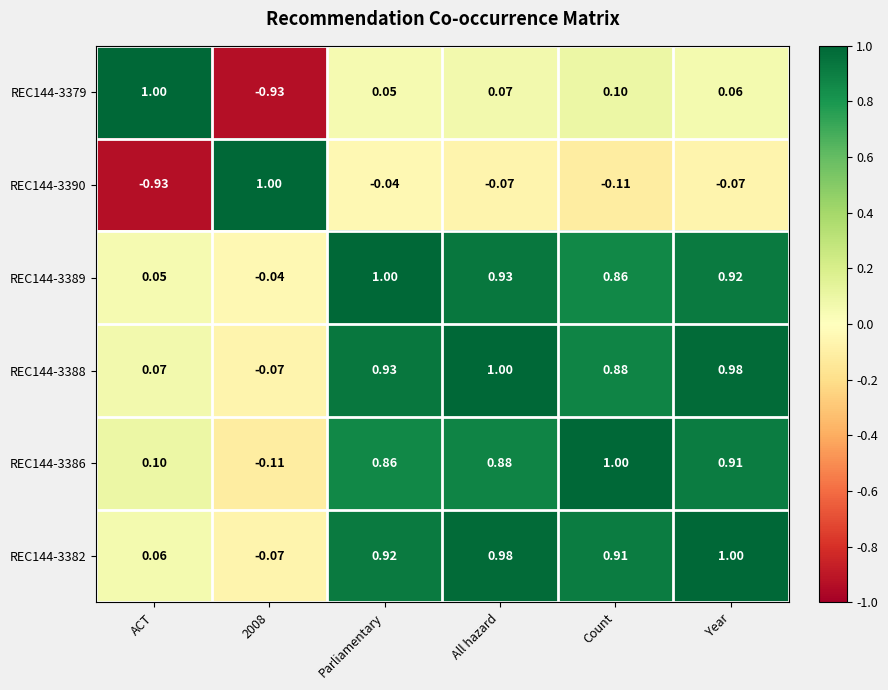

Which category has the highest value in the REC144-3388 series?

All hazard